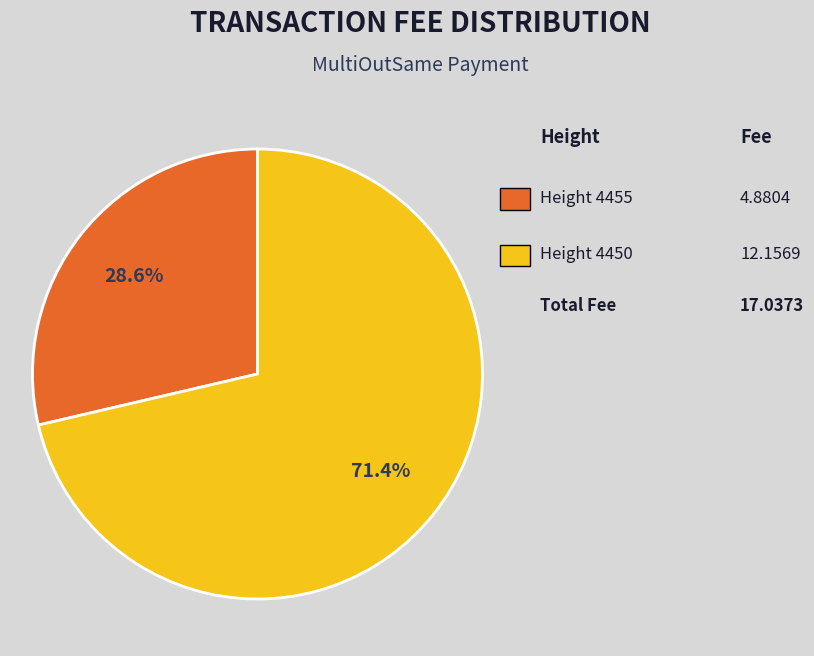

Is there any slice that represents more than half of the pie?

Yes